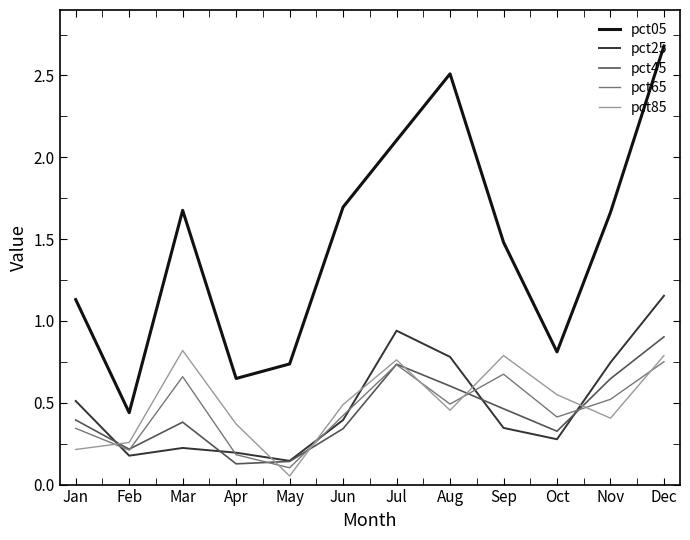

In pct65, how many points are lower than both neighbors (excluding endpoints)?

4